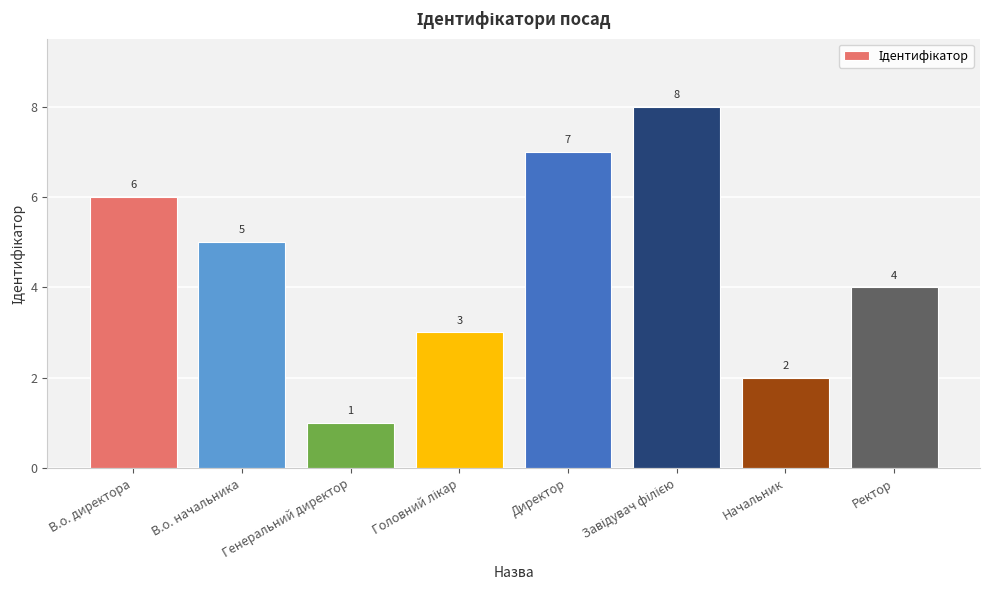

Reading left to right, what are all the values shown in this chart?

6	5	1	3	7	8	2	4